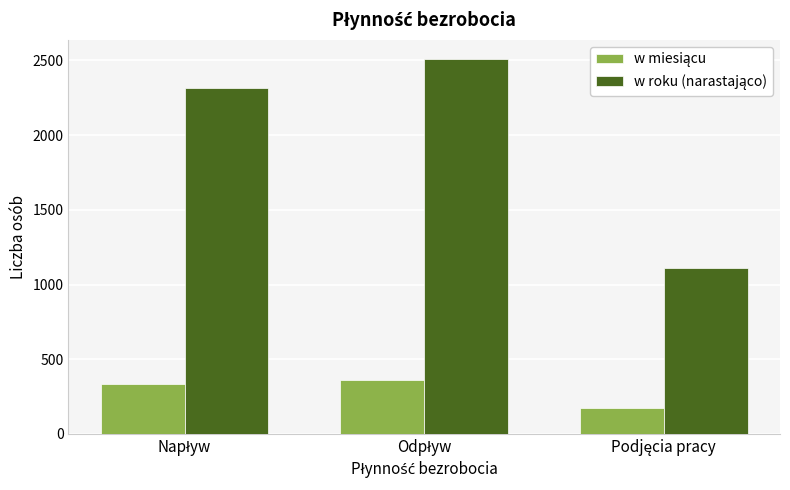

At how many categories does at least one series exceed 853?

3